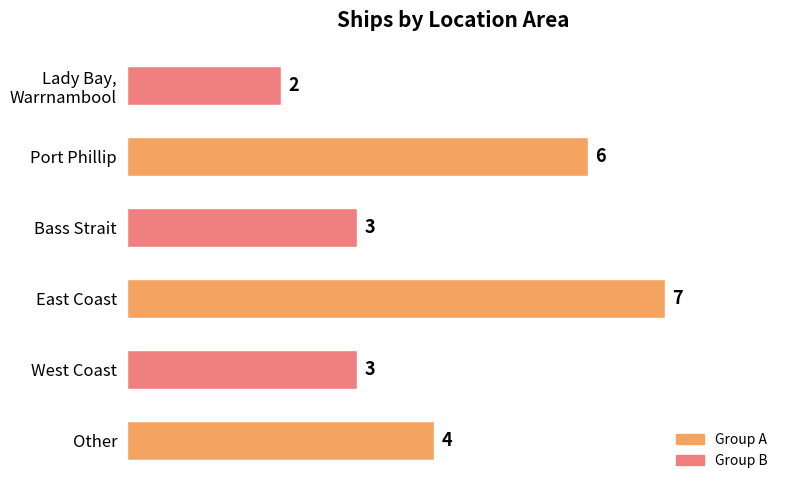

Count the number of data series in this chart.

1